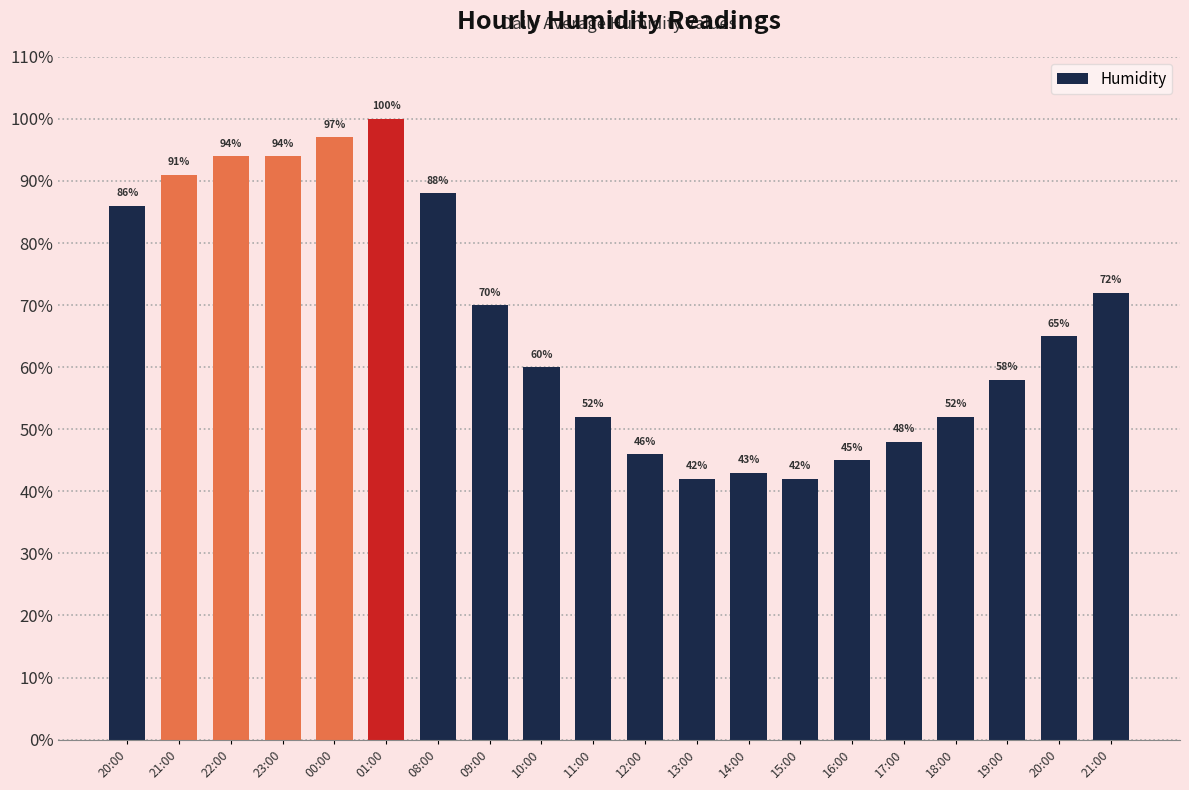

The value at 21:00 is 123. True or false?

False